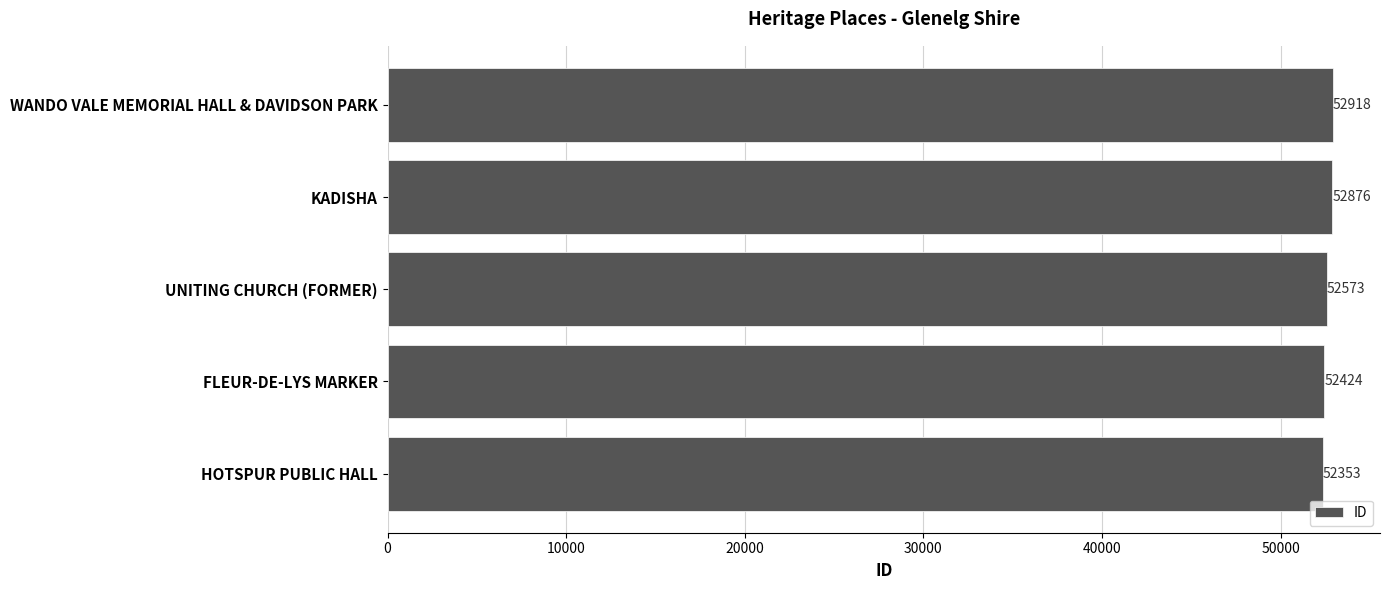

Does the chart contain any negative values?

No